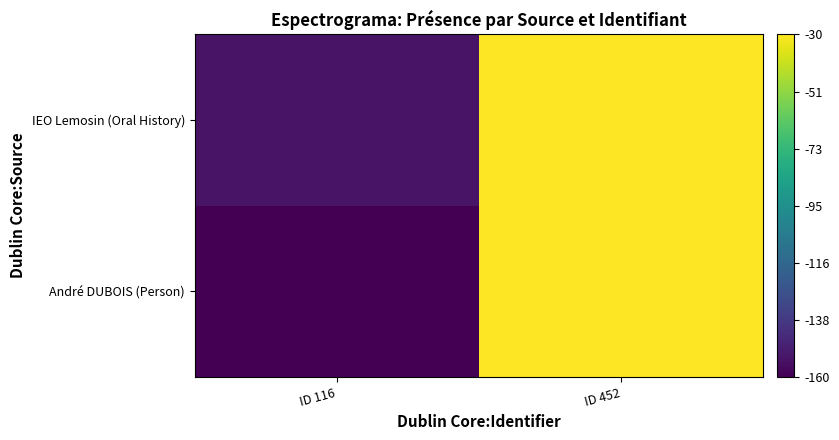

What is the total value across all series at ID 452?

-60.0